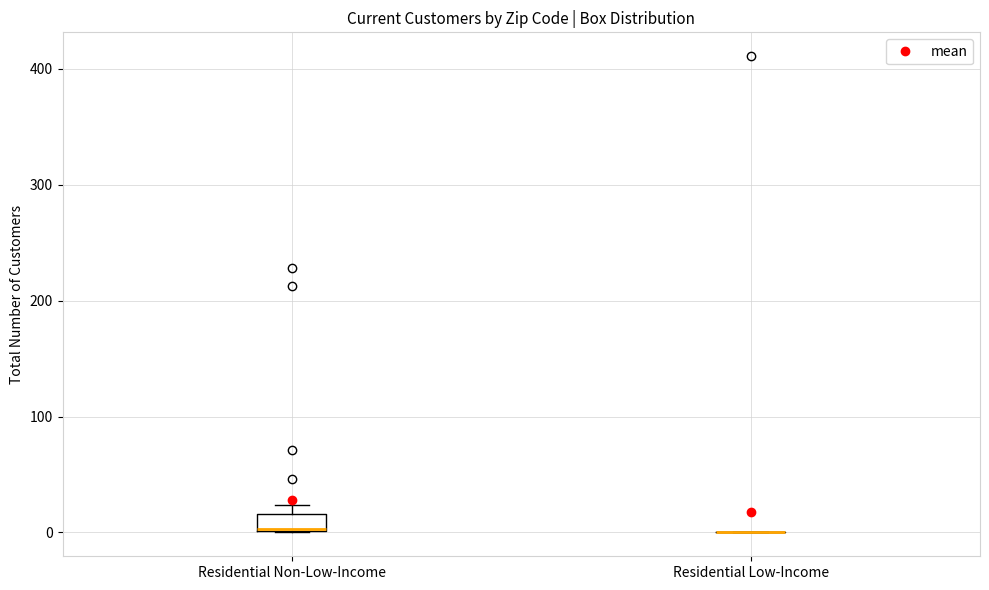

Reading left to right, transcribe this box plot: for each box, give where its median line is, the range the box spans, and where its two whiskers end, as read against the y-axis. The values are not printed on the chart, so give them approximately, as read against the axis.

Residential Non-Low-Income: median 0, box 0 to 20, whiskers 0 to 20 (above the box's upper edge)
Residential Low-Income: box collapsed to a line at 0, whiskers 0 to 0